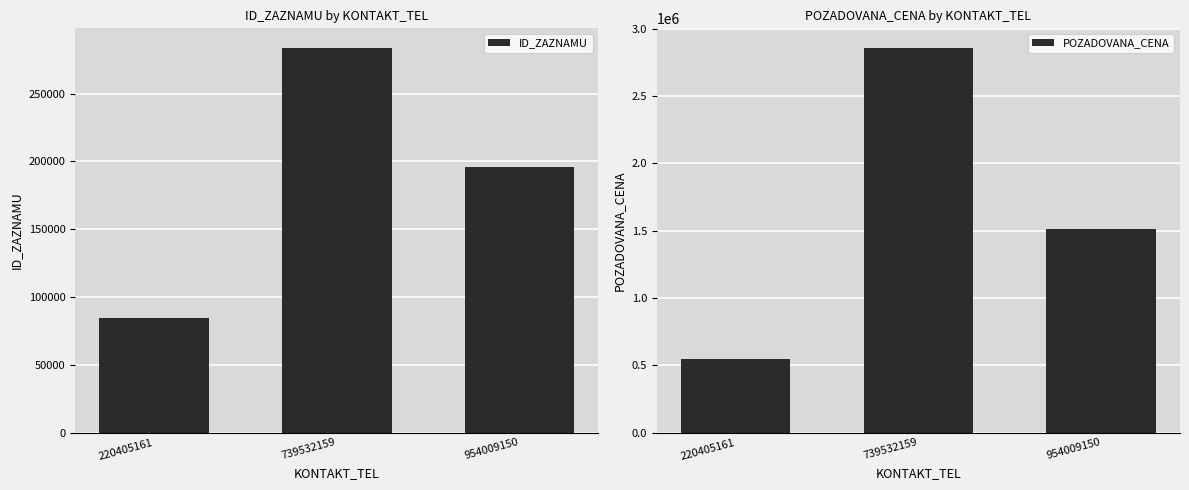

Count the ID_ZAZNAMU values in the range 84598 to 283966.

3